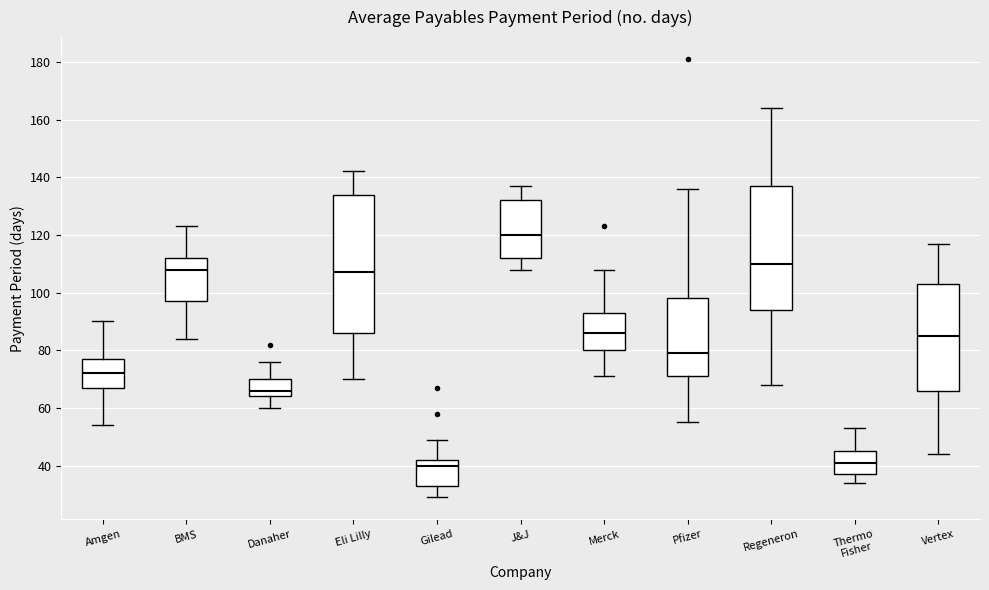

Where is the lower edge of the box for J&J on the y-axis? The values are not printed on the chart, so give them approximately, as read against the axis.

112